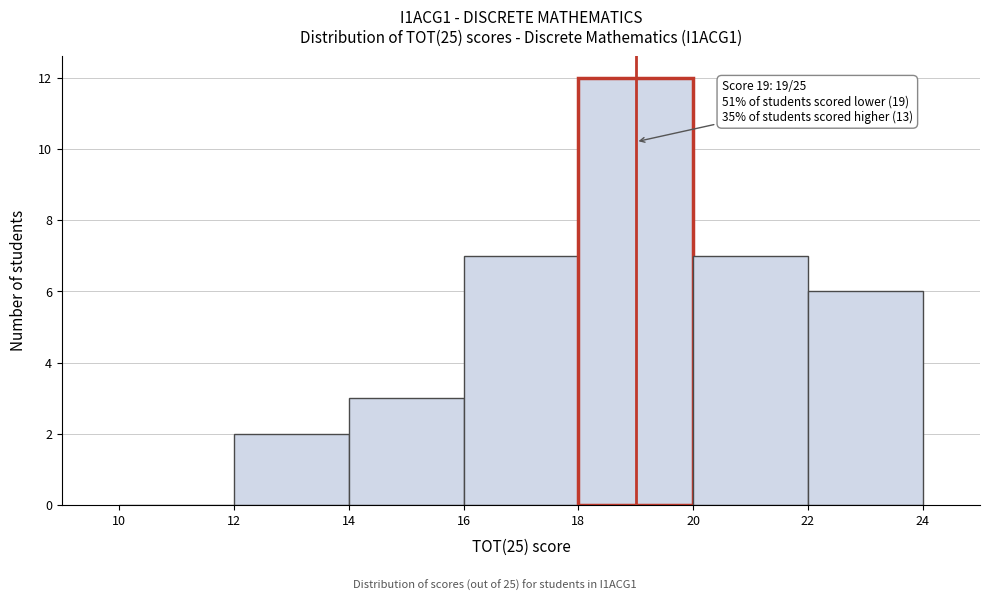

Over which range of the x-axis is the bar tallest?

18 to 20